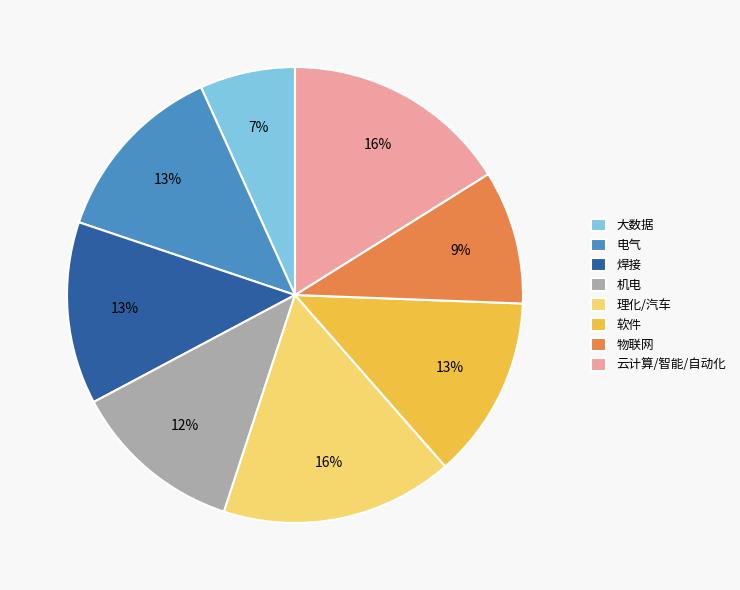

What is the smallest slice in the pie chart?

大数据